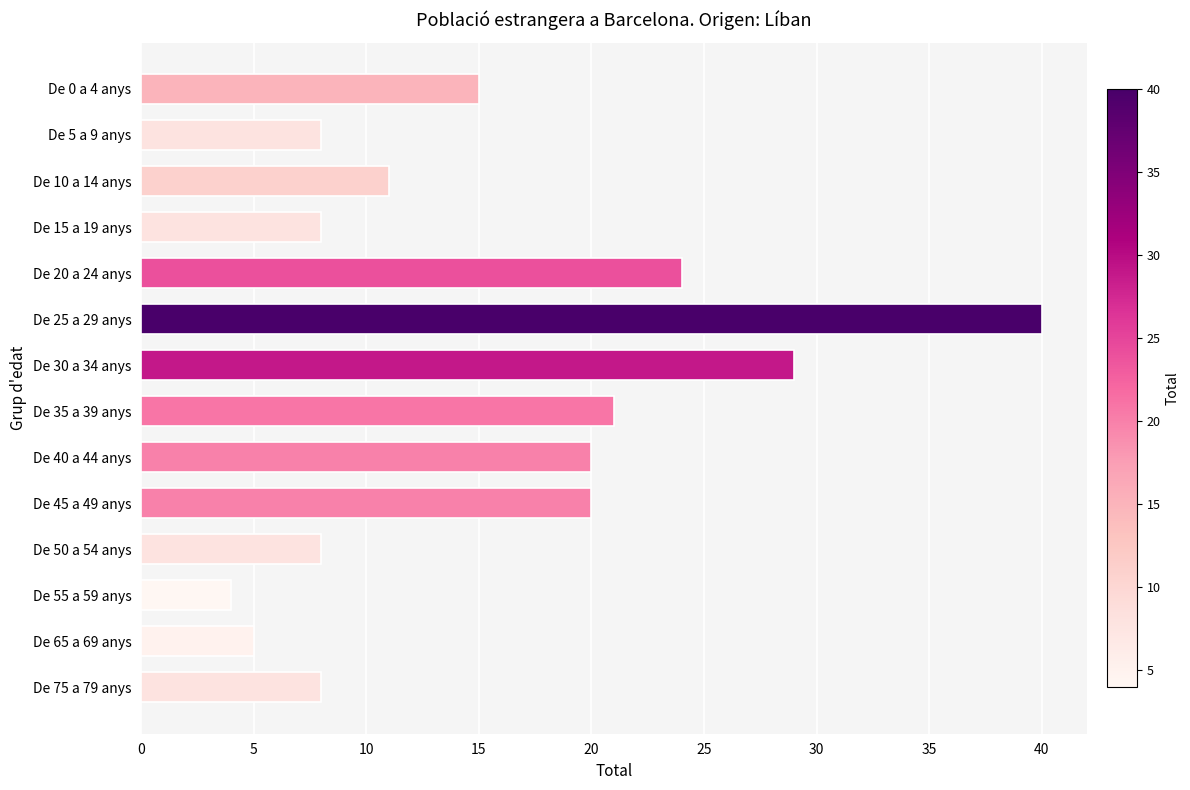

Reading bottom to top, what are all the values shown in this chart?

8	5	4	8	20	20	21	29	40	24	8	11	8	15